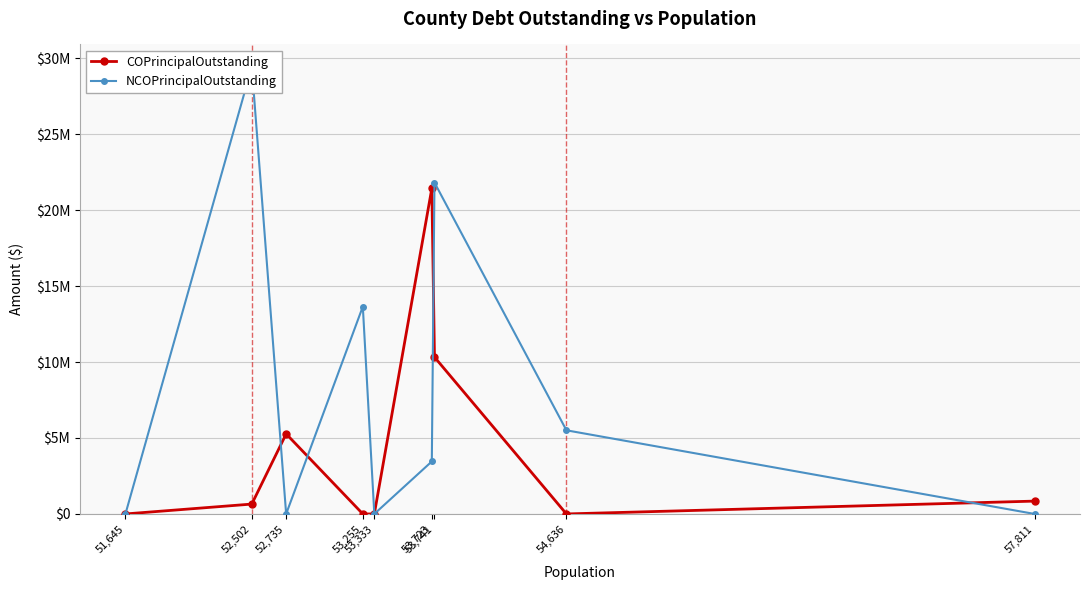

After their last crossing, which series has the higher values: NCOPrincipalOutstanding or COPrincipalOutstanding?

COPrincipalOutstanding